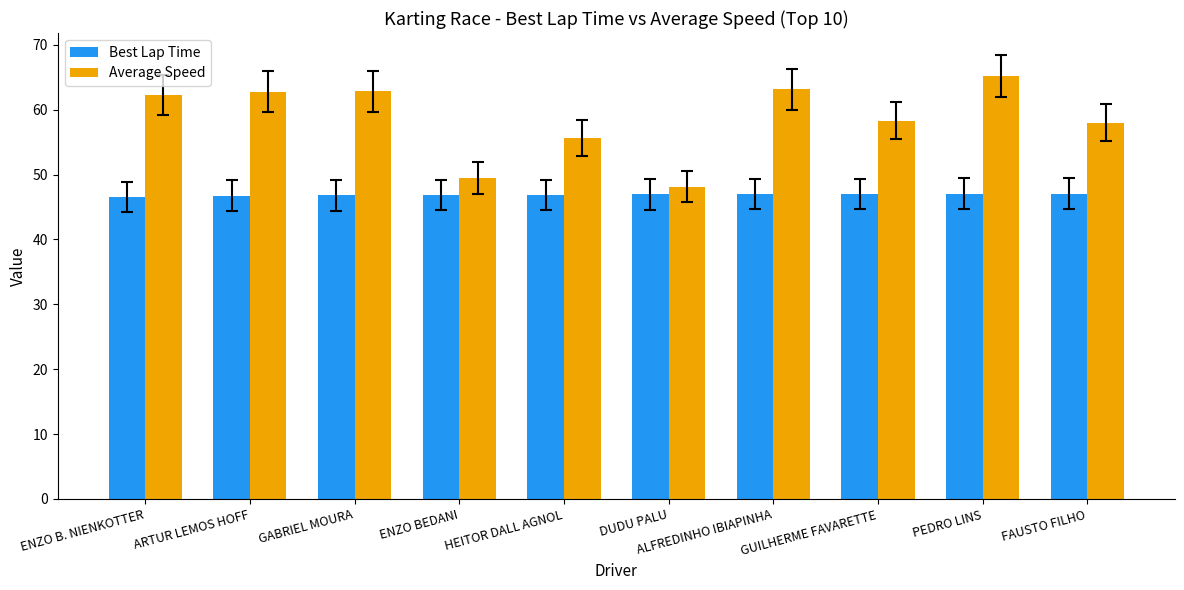

What are all the series names shown in the legend?

Best Lap Time, Average Speed